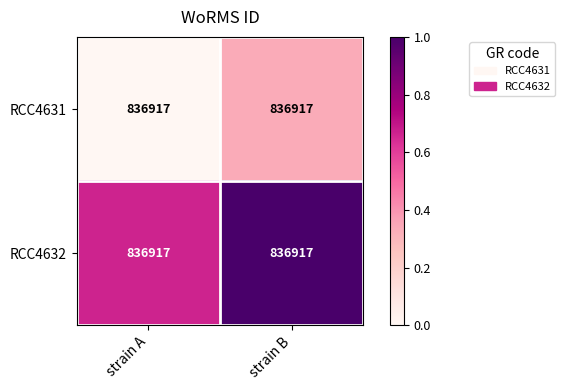

Which category has the highest value in the RCC4631 series?

strain B